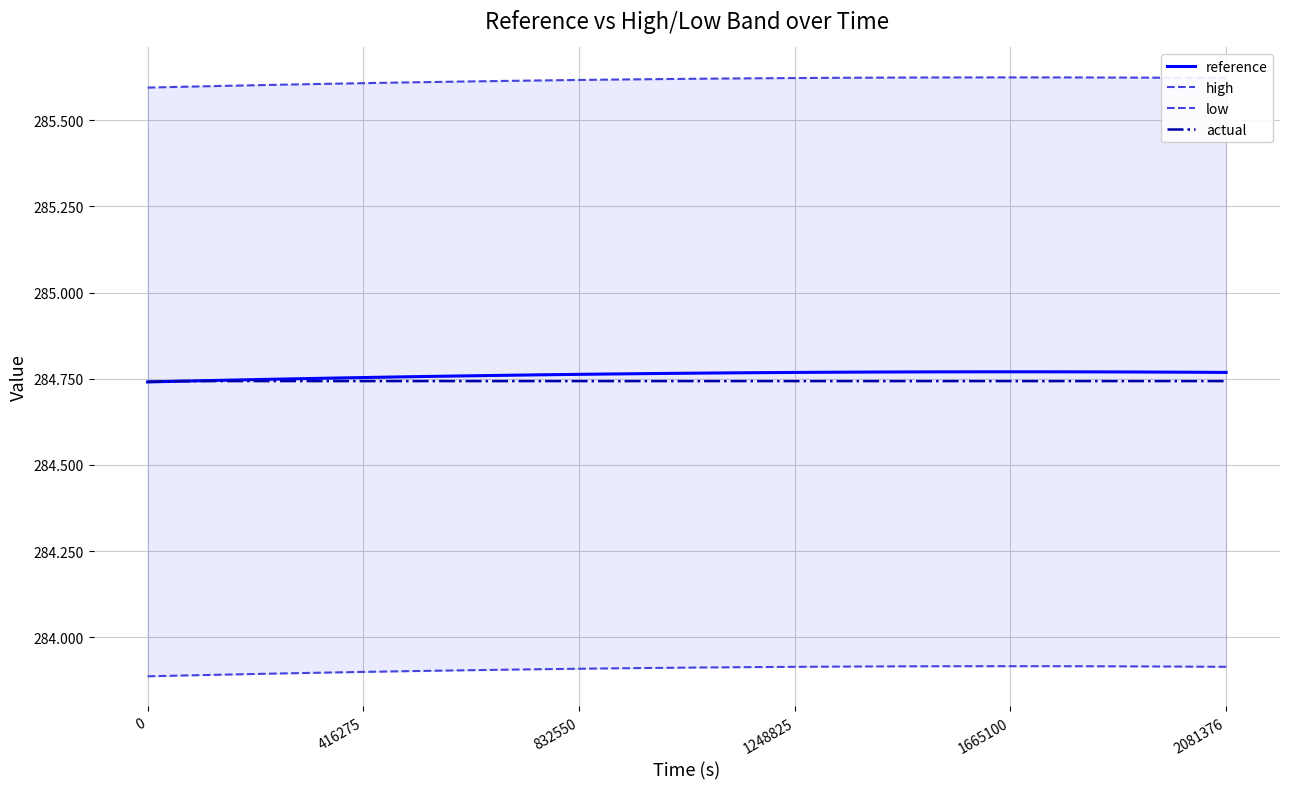

The value of reference at 18 is 146.5. True or false?

False